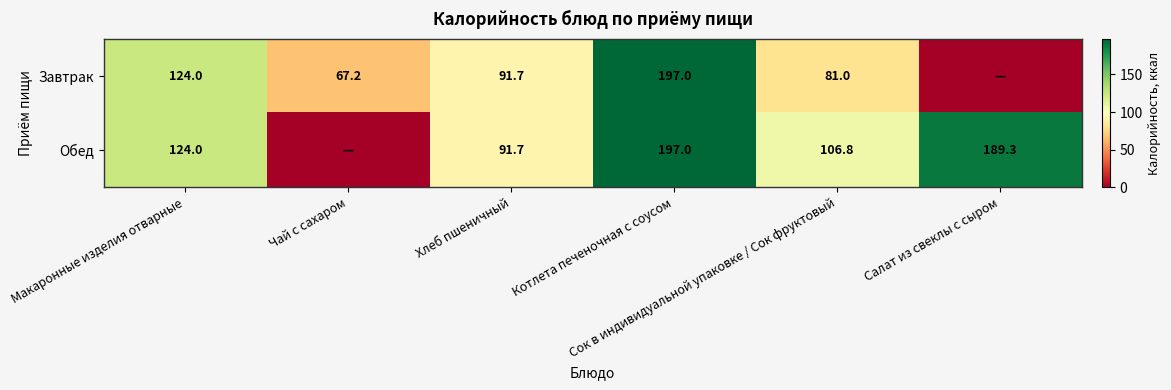

Is the value of Обед at Салат из свеклы с сыром greater than the value of Завтрак at Салат из свеклы с сыром?

Yes